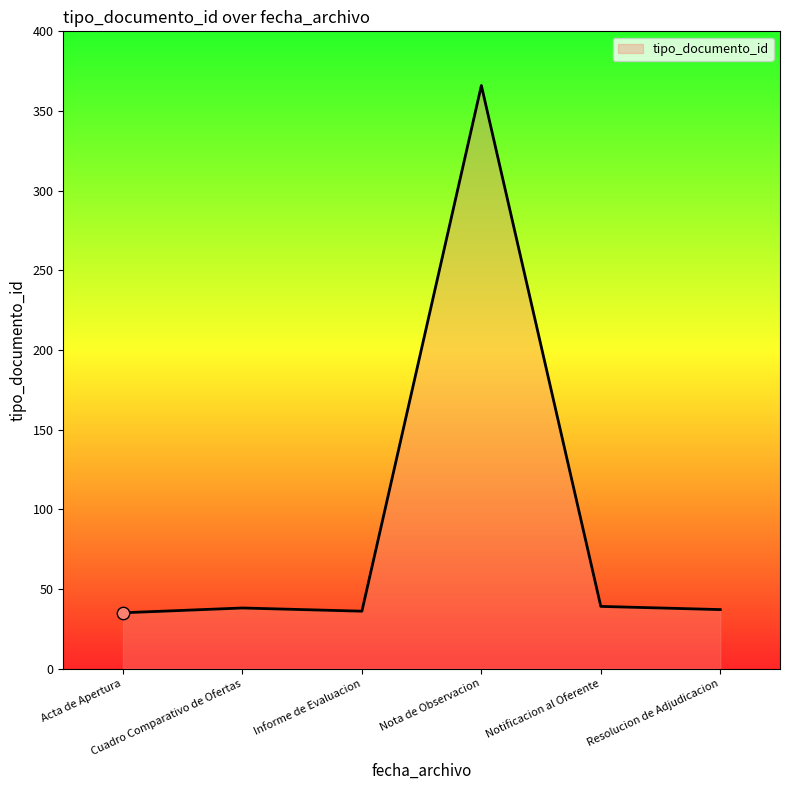

True or false: there are more than 0 points higher than both neighbors.

True